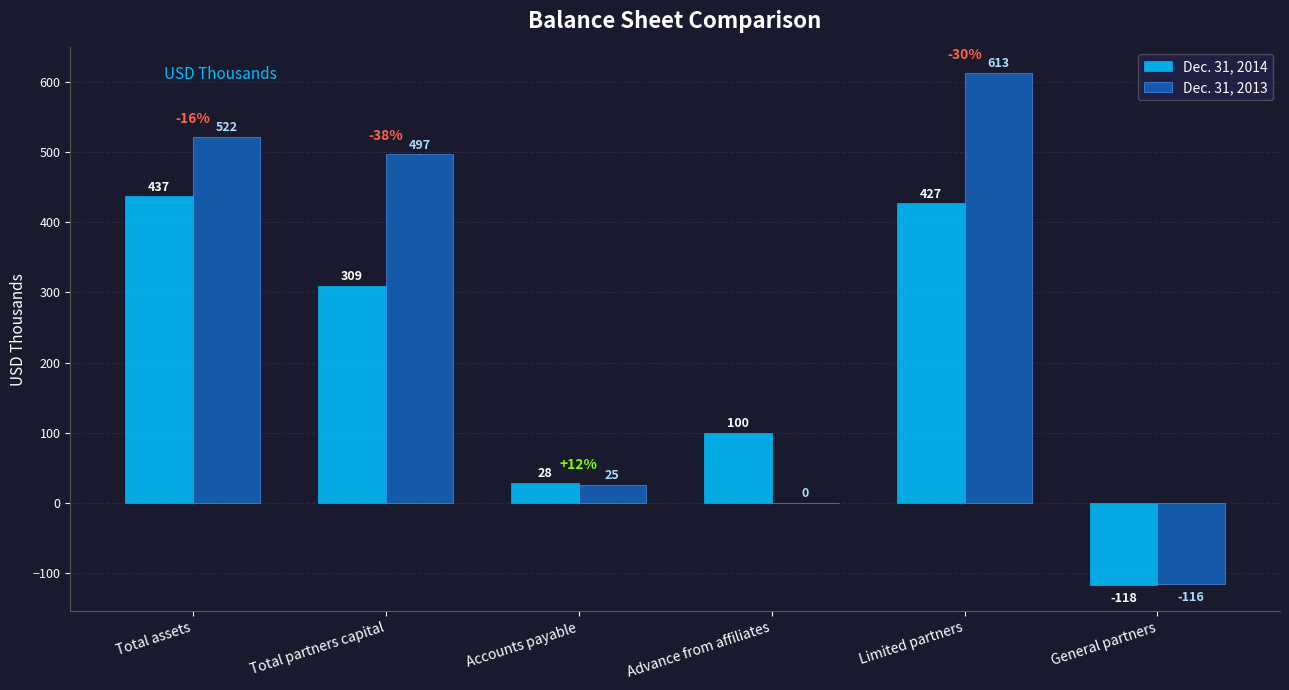

What is the sum of the Dec. 31, 2013 values at Total assets and Total partners capital?

1019